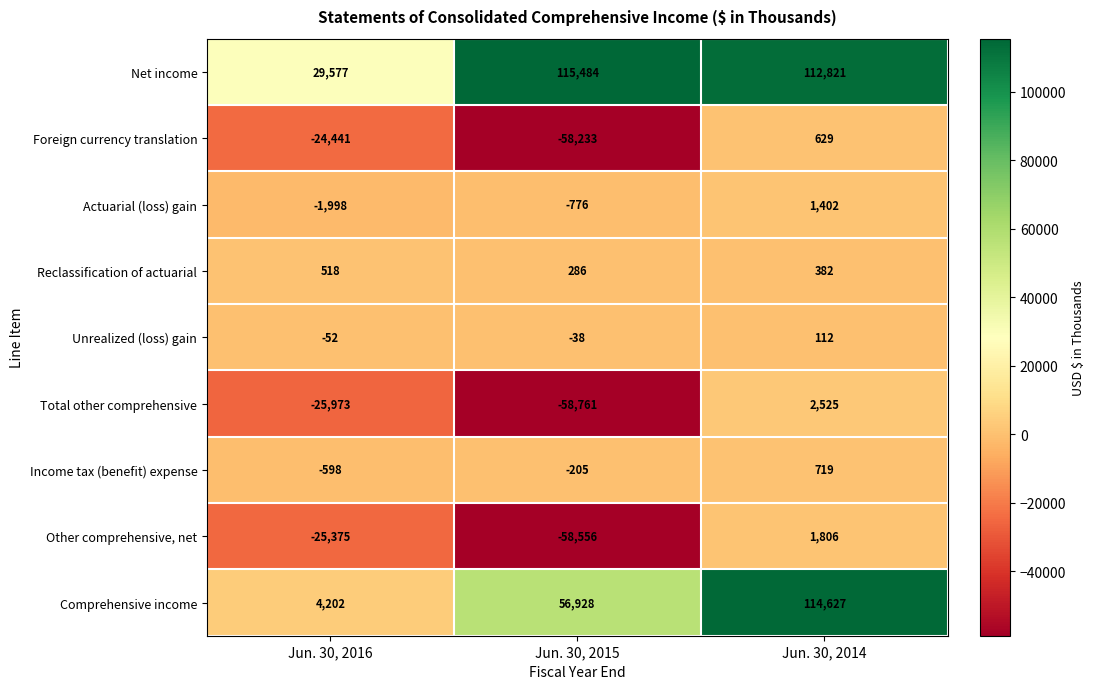

Reading left to right, extract all data points from this chart.

Net income: Jun. 30, 2016=29577	Jun. 30, 2015=115484	Jun. 30, 2014=112821
Foreign currency translation: Jun. 30, 2016=-24441	Jun. 30, 2015=-58233	Jun. 30, 2014=629
Actuarial (loss) gain: Jun. 30, 2016=-1998	Jun. 30, 2015=-776	Jun. 30, 2014=1402
Reclassification of actuarial: Jun. 30, 2016=518	Jun. 30, 2015=286	Jun. 30, 2014=382
Unrealized (loss) gain: Jun. 30, 2016=-52	Jun. 30, 2015=-38	Jun. 30, 2014=112
Total other comprehensive: Jun. 30, 2016=-25973	Jun. 30, 2015=-58761	Jun. 30, 2014=2525
Income tax (benefit) expense: Jun. 30, 2016=-598	Jun. 30, 2015=-205	Jun. 30, 2014=719
Other comprehensive, net: Jun. 30, 2016=-25375	Jun. 30, 2015=-58556	Jun. 30, 2014=1806
Comprehensive income: Jun. 30, 2016=4202	Jun. 30, 2015=56928	Jun. 30, 2014=114627